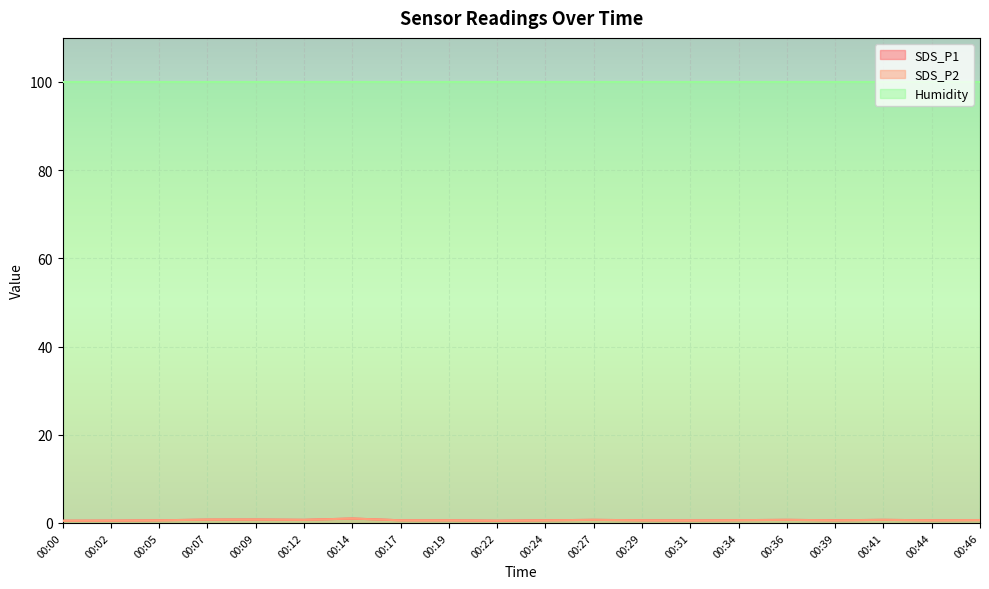

What is the smallest value displayed?

0.5